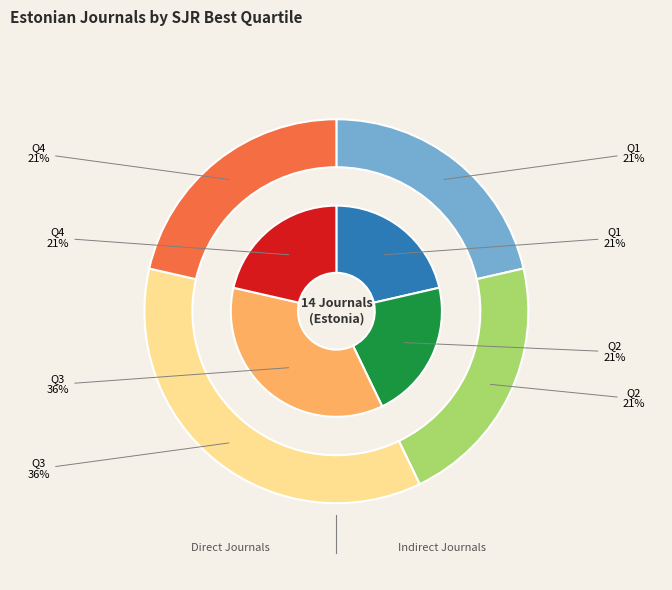

Which slice is the smallest?

Q1